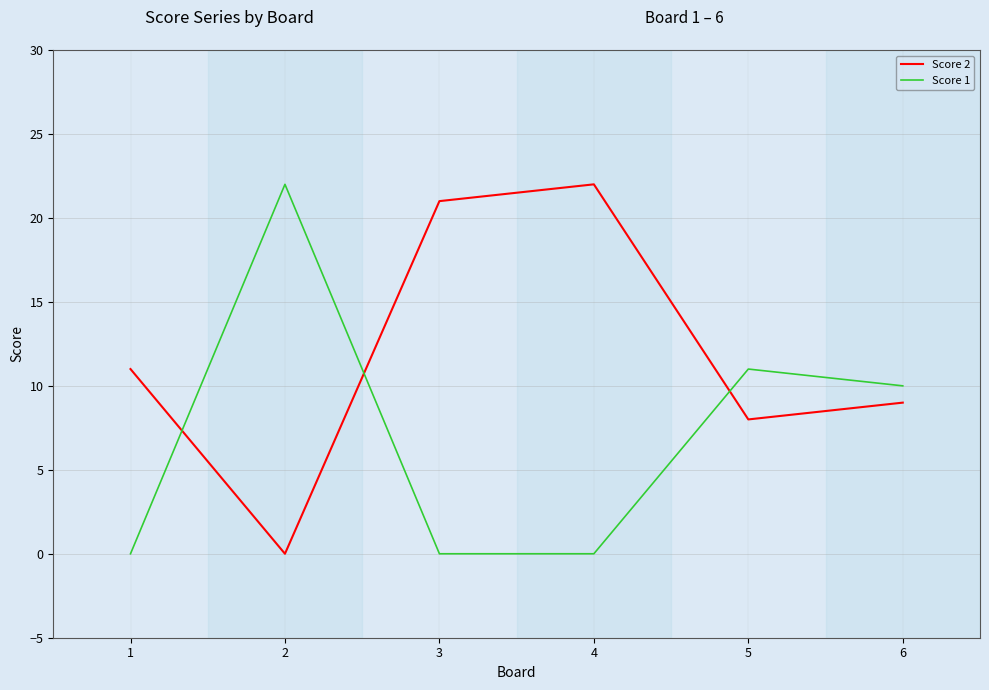

Which series changed the most between 1 and 5?

Score 1